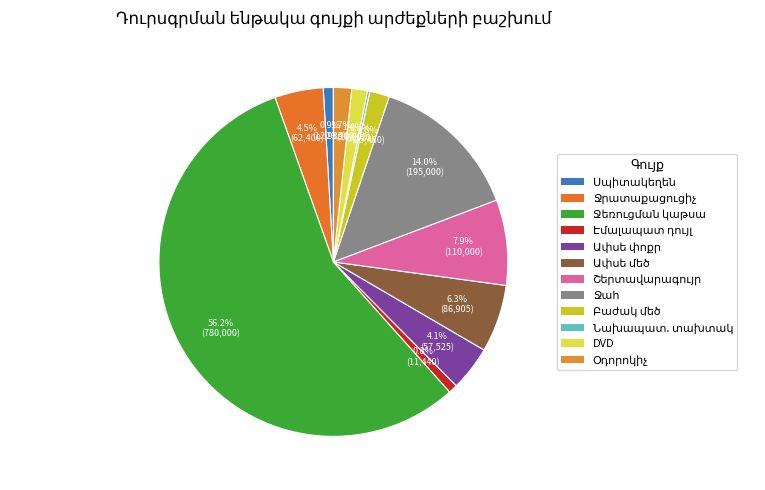

To the nearest percent, what is the difference between the Ջահ and Ջեռուցման կաթսա slice percentages?

42%